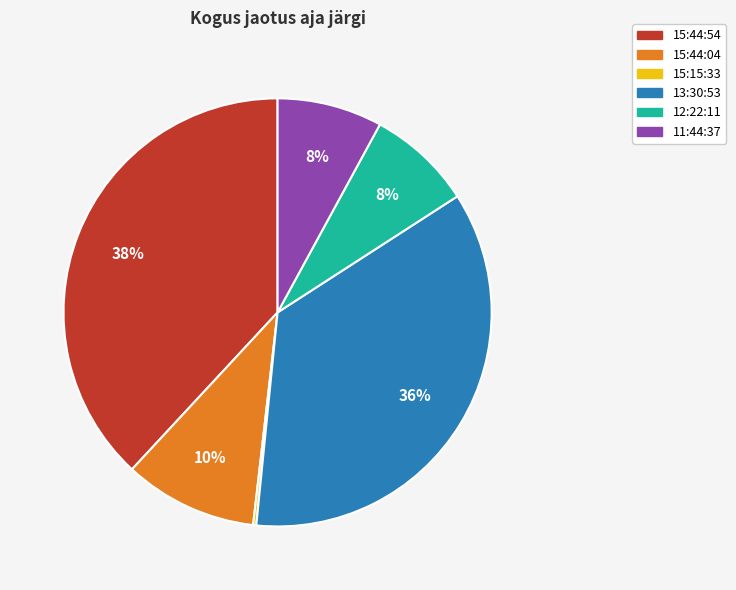

To the nearest percent, what is the average slice percentage?

17%